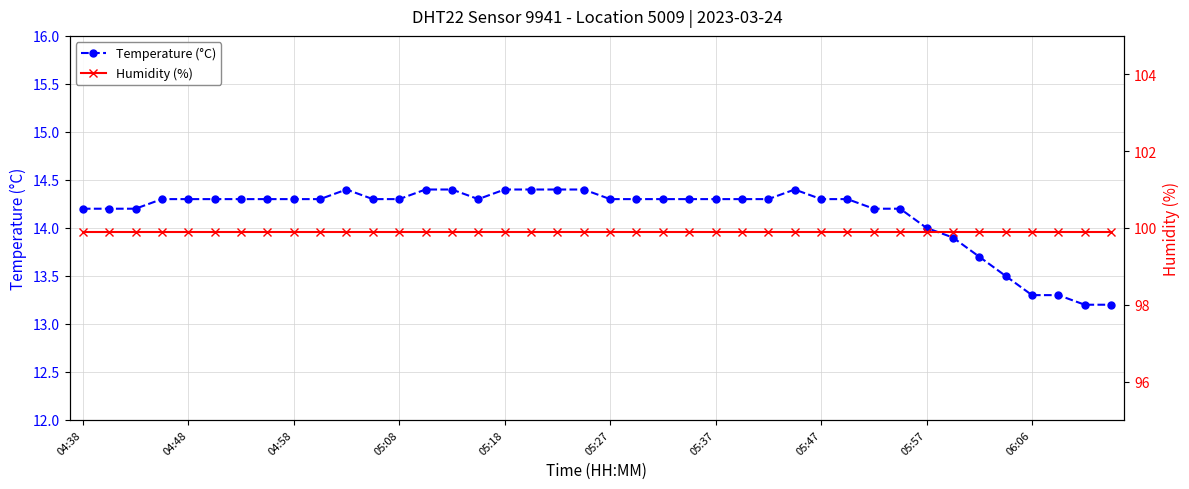

True or false: Humidity (%) has more than 1 points higher than both neighbors.

False